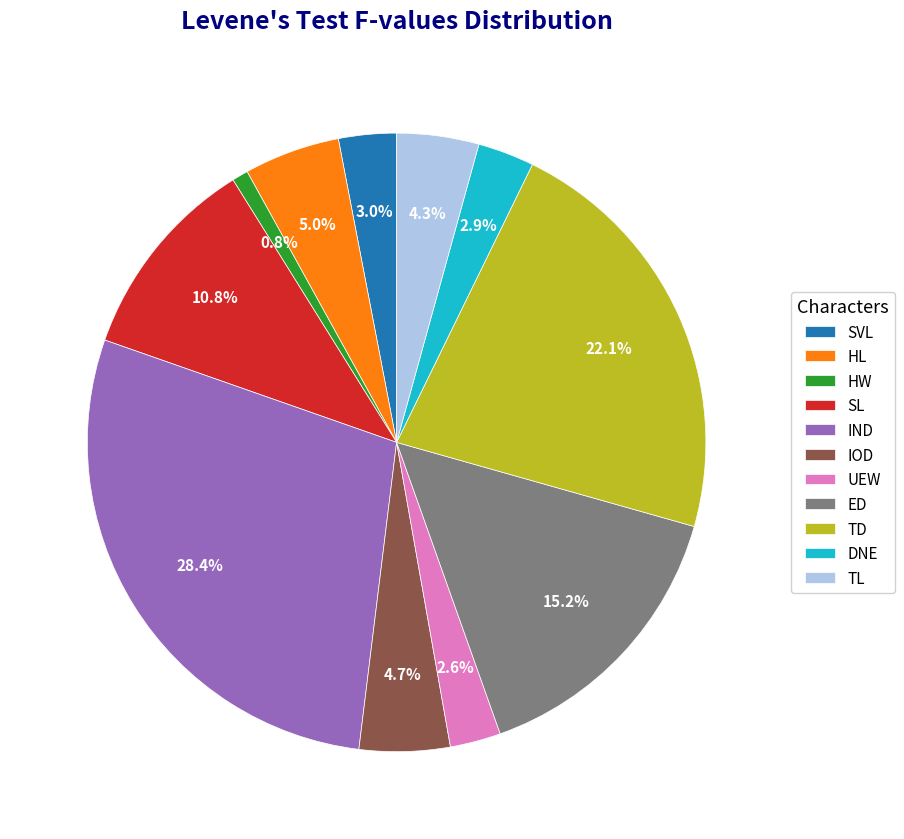

Which has a higher value, DNE or IOD?

IOD